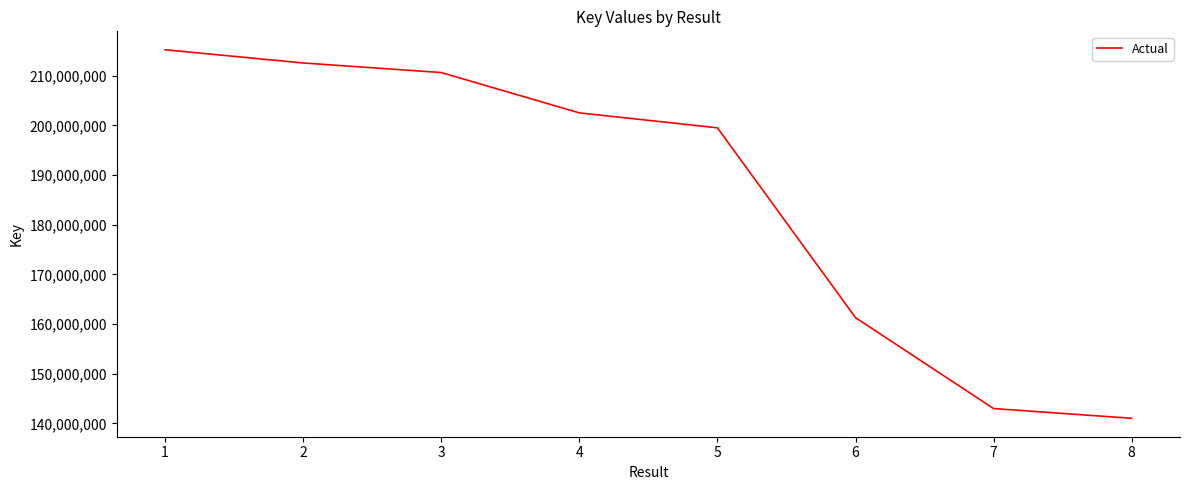

Read the value at 1.

215241209